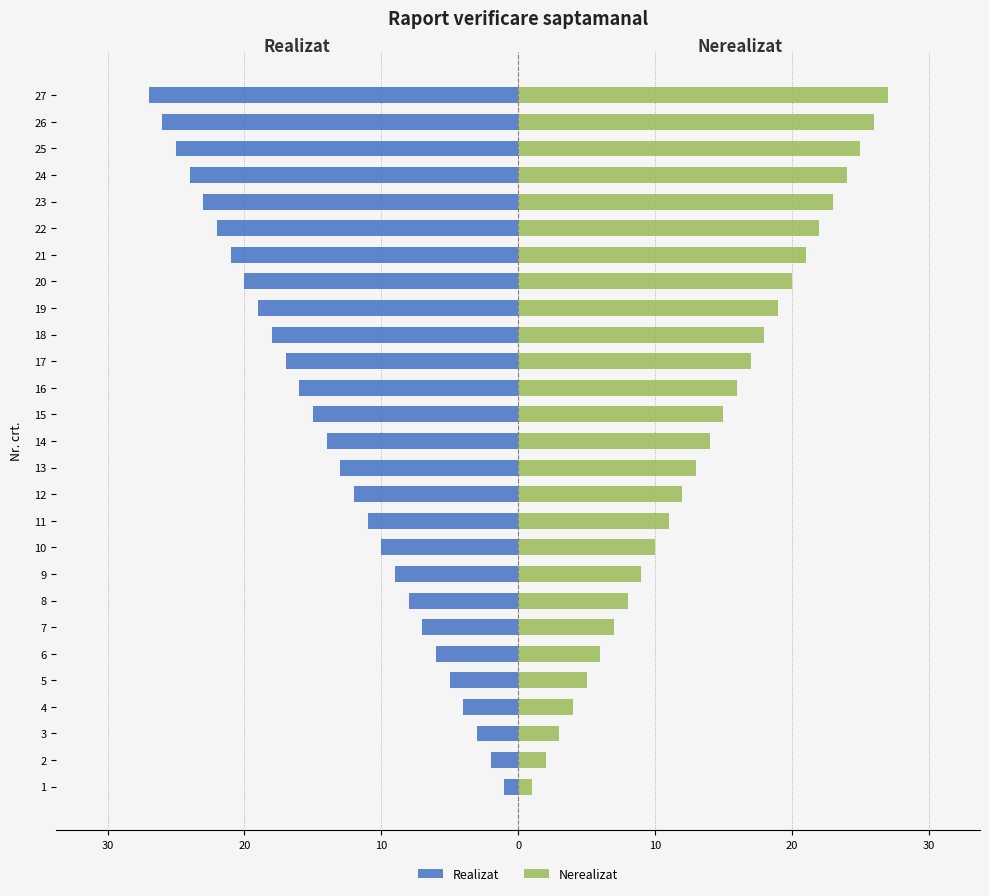

True or false: Nerealizat has a value of 13 at 9.

False